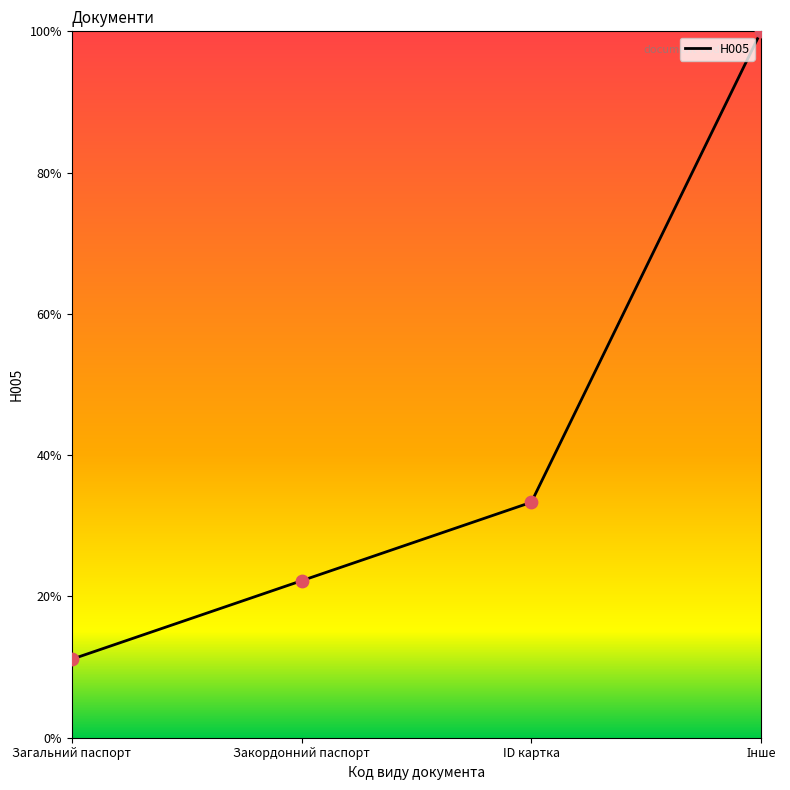

What is the ratio of the value at ID картка to the value at Загальний паспорт?

3.0